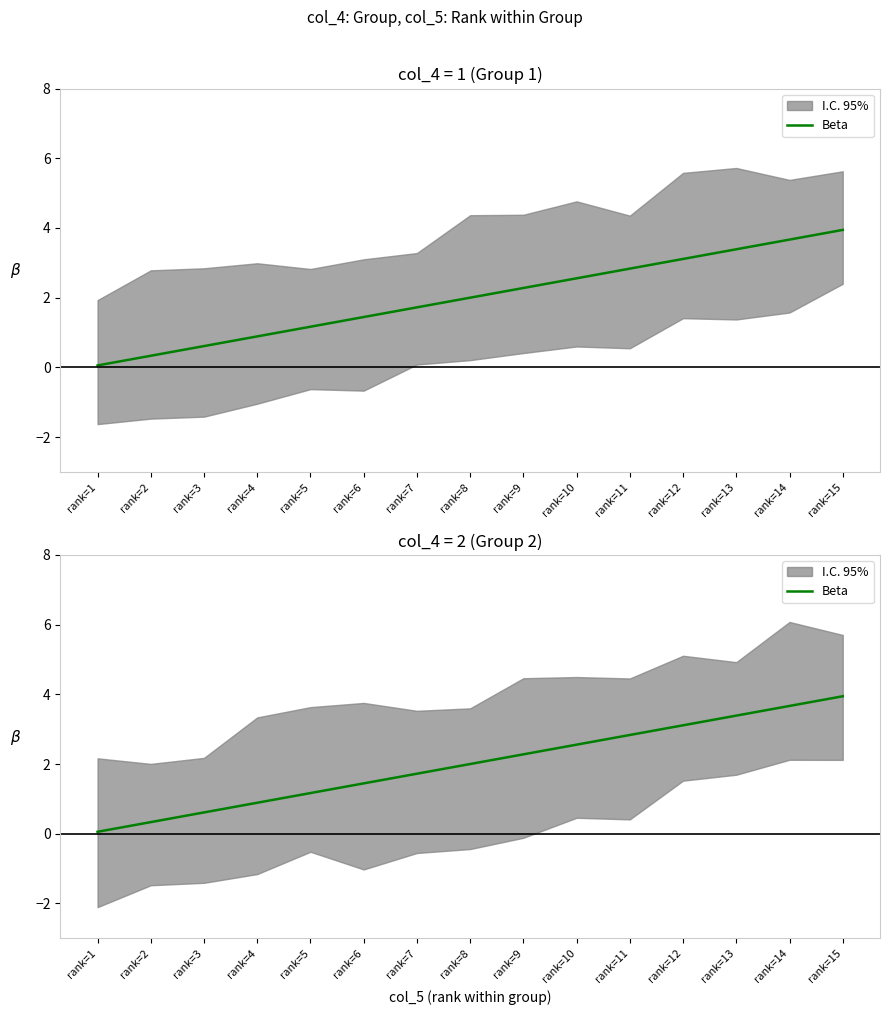

True or false: there are more than 0 points higher than both neighbors.

False